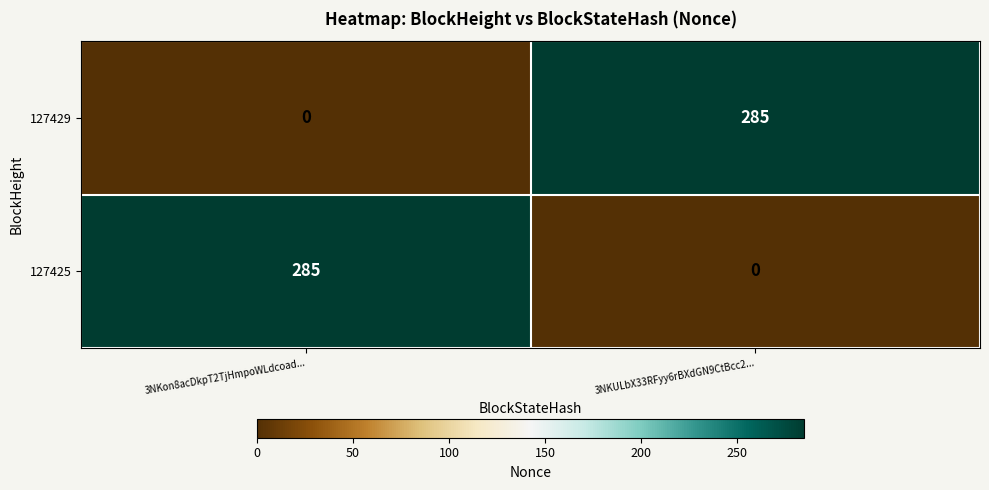

What is the total value across all series at 3NKon8acDkpT2TjHmpoWLdcoad...?

285